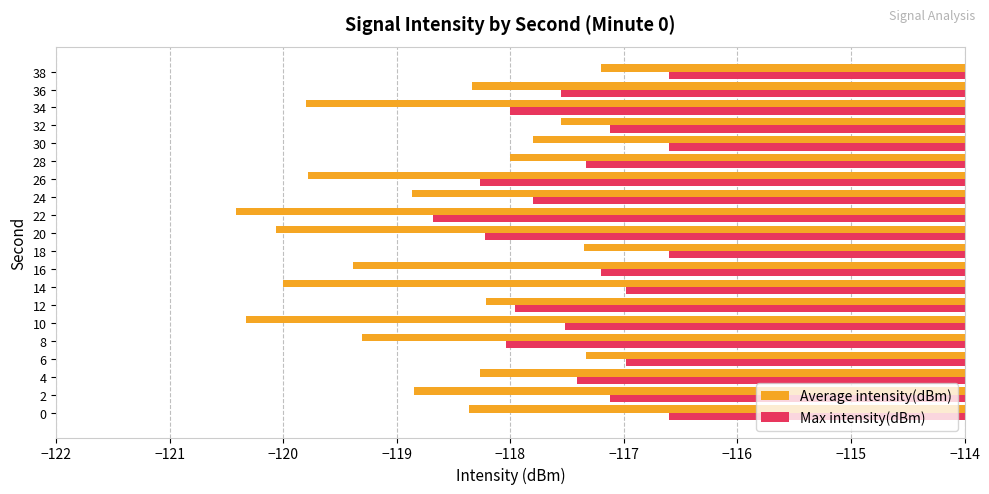

What is the sum of all Max intensity(dBm) values?

-2348.6